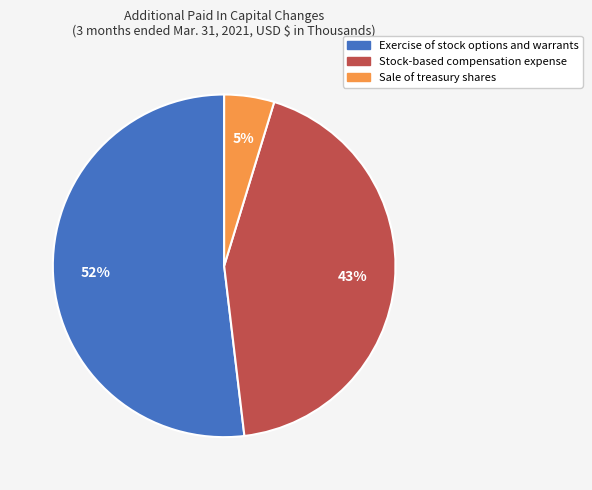

Do Exercise of stock options and warrants and Stock-based compensation expense together represent more than half of the pie?

Yes